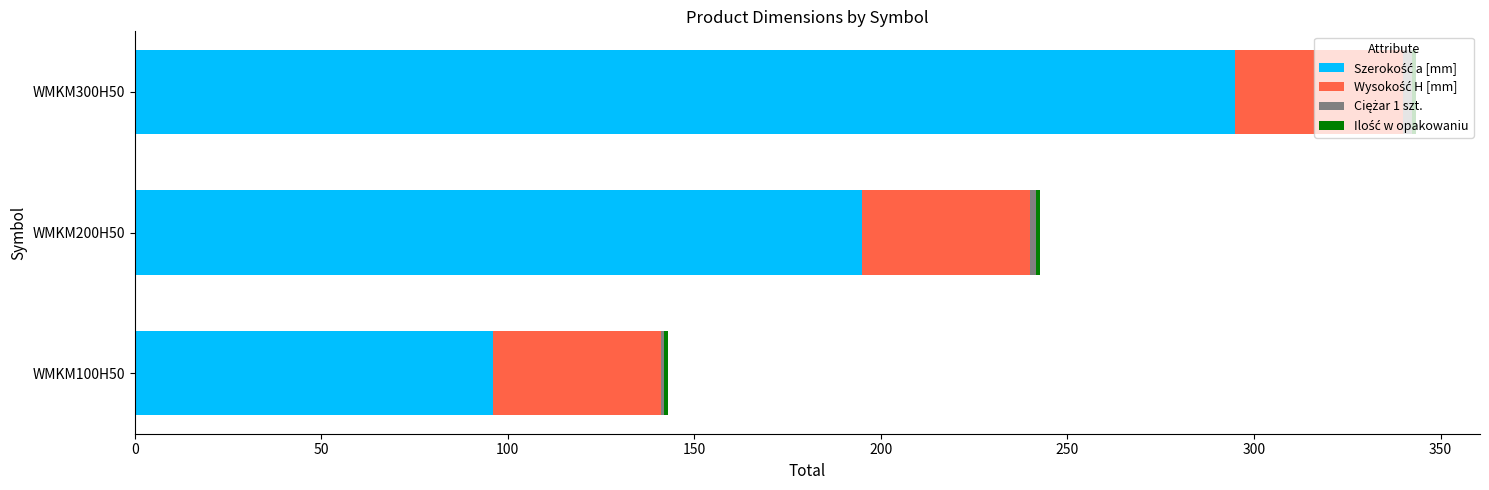

At how many categories does at least one series exceed 46?

3